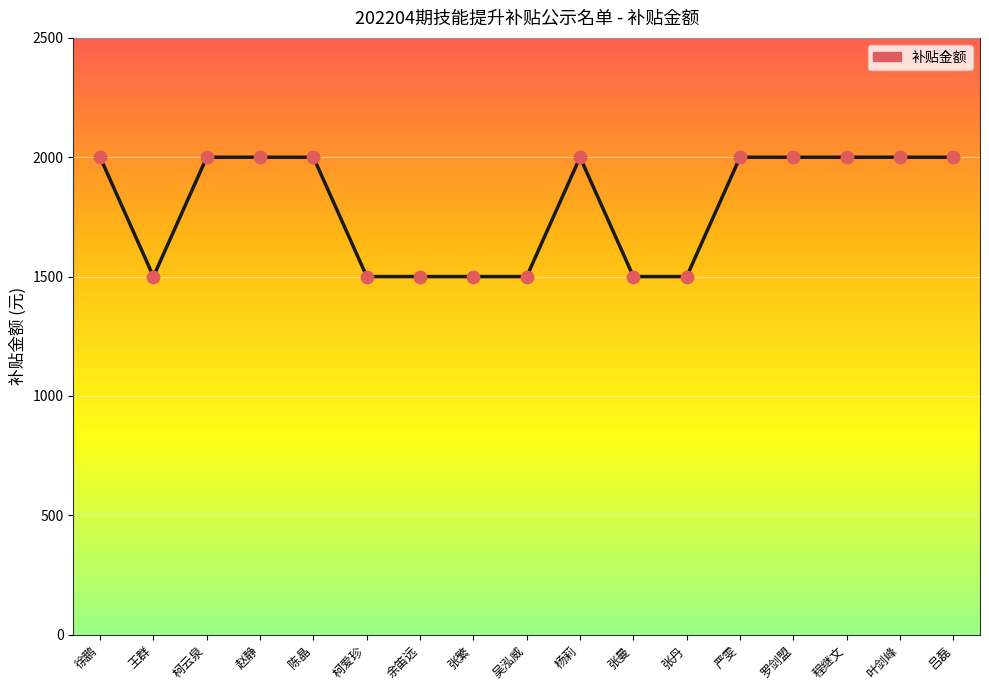

What is the ratio of the value at 吕磊 to the value at 杨莉?

1.0